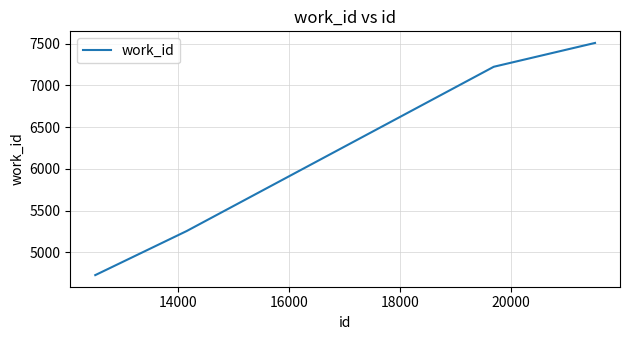

What is the minimum value shown in the chart?

4727